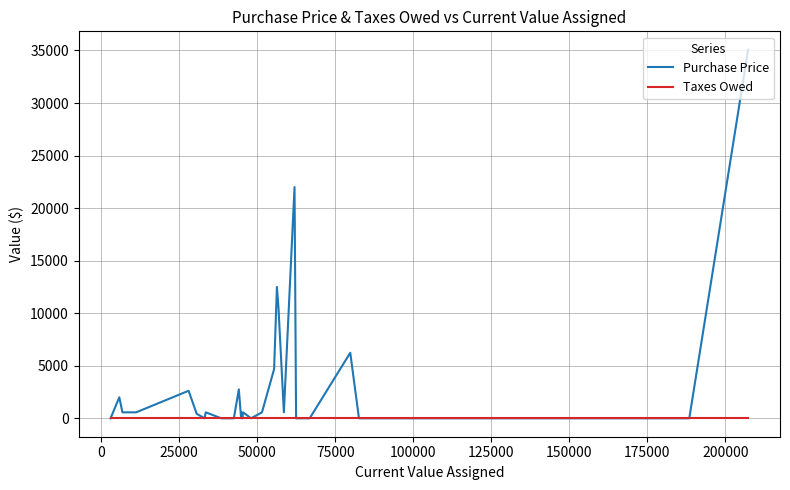

What is the maximum value shown in the chart?

35067.5